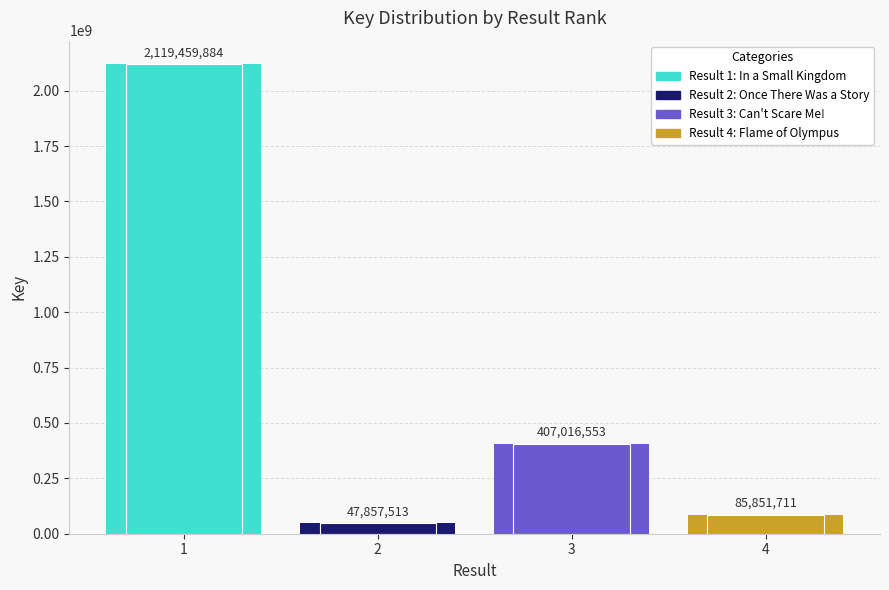

How many data points does each series have?

4